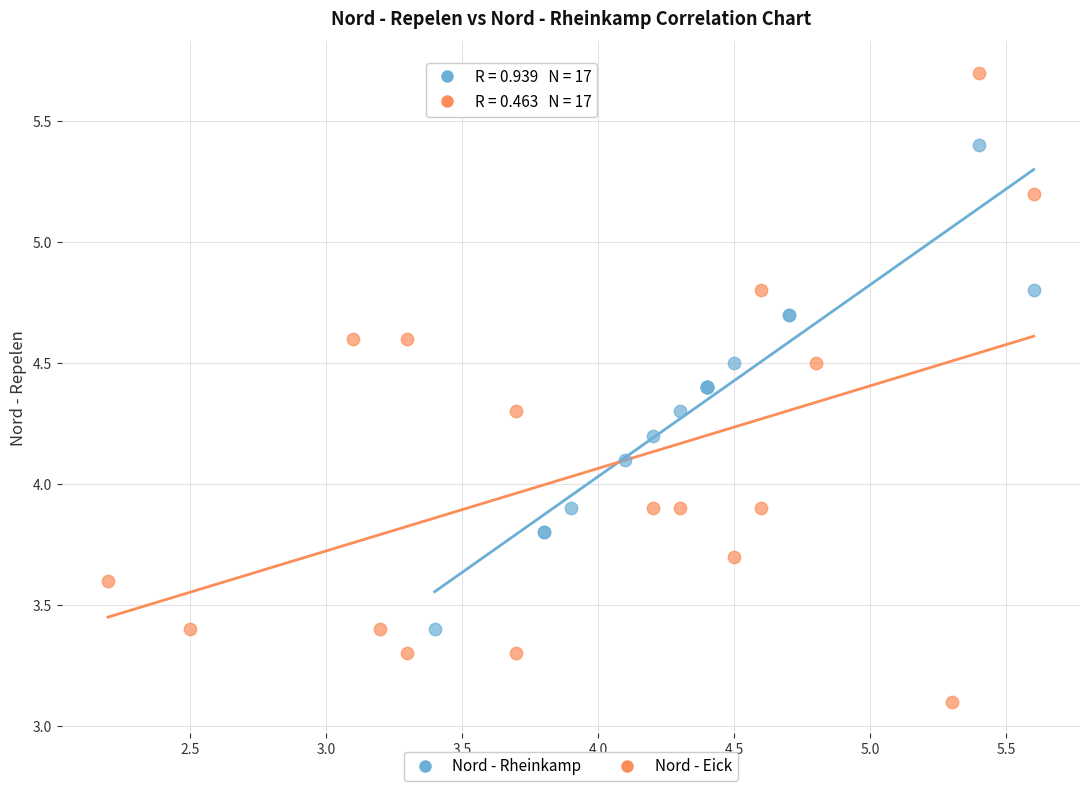

Which series contains the highest Y value?

Nord - Eick